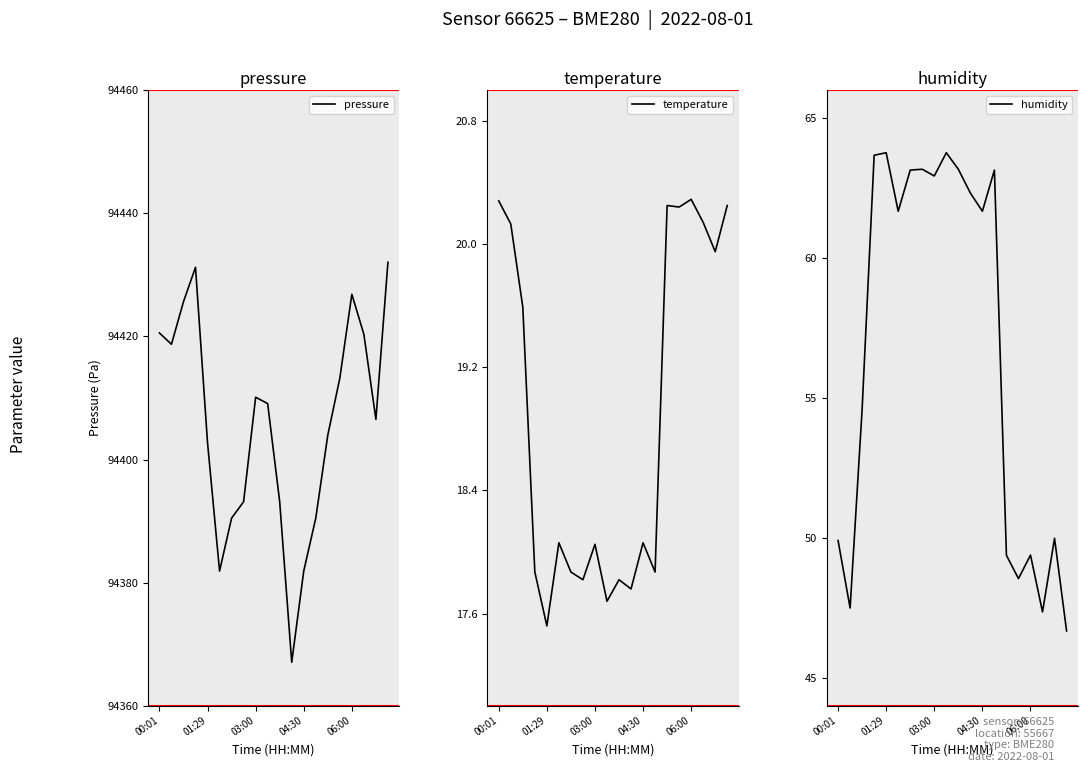

Rank the series by their maximum value, from lowest to highest.

temperature, humidity, pressure